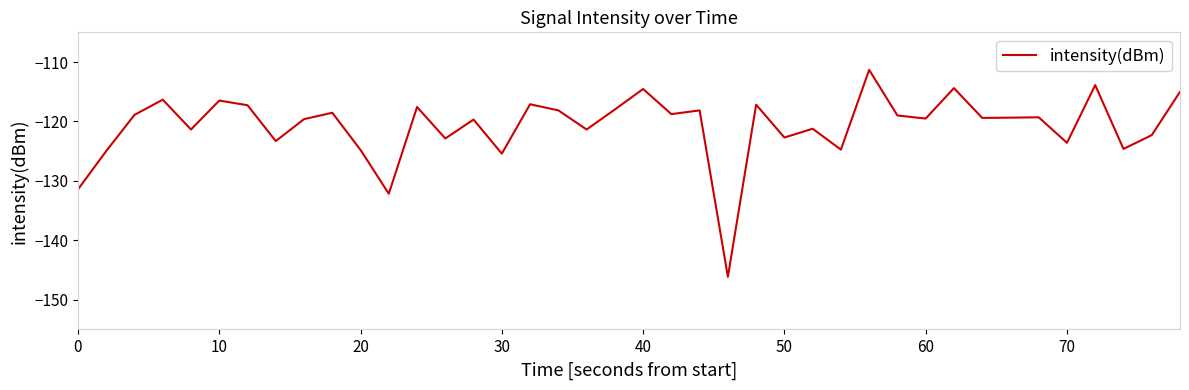

What is the difference between the maximum and minimum values?

34.8